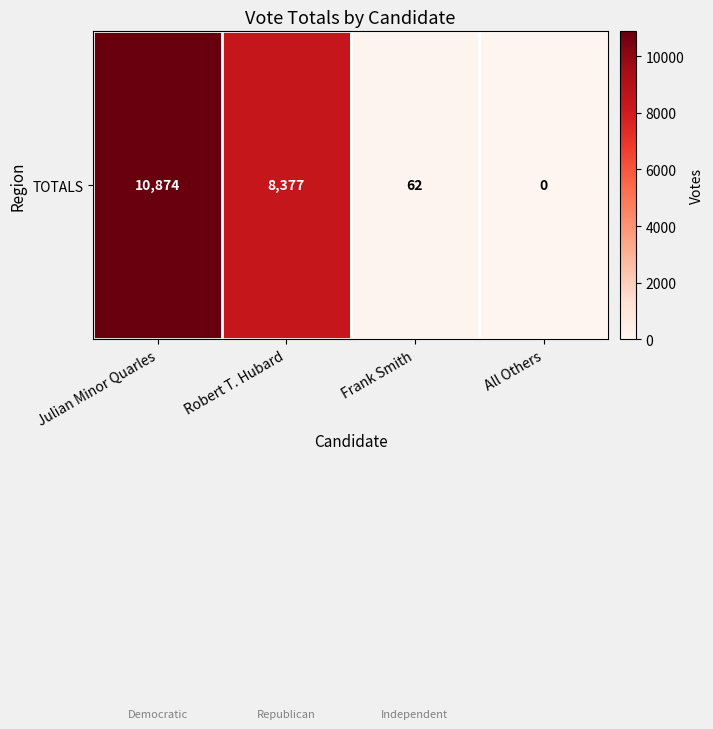

Which category has the lowest value across all series?

All Others